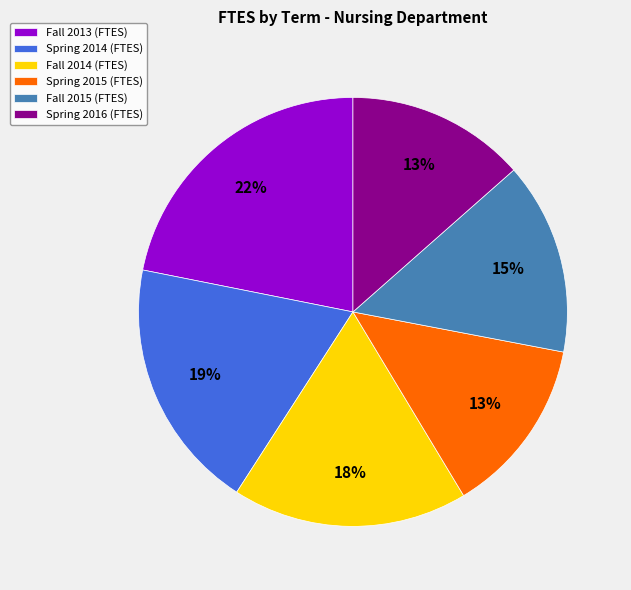

How many slices are in this pie chart?

6